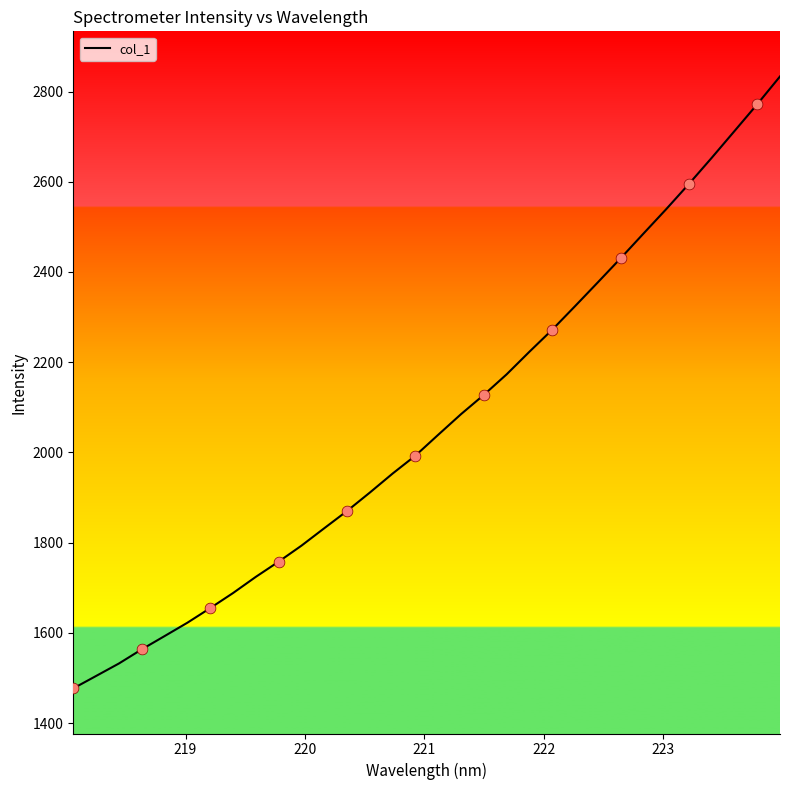

What is the difference between the maximum and minimum values?

1356.8